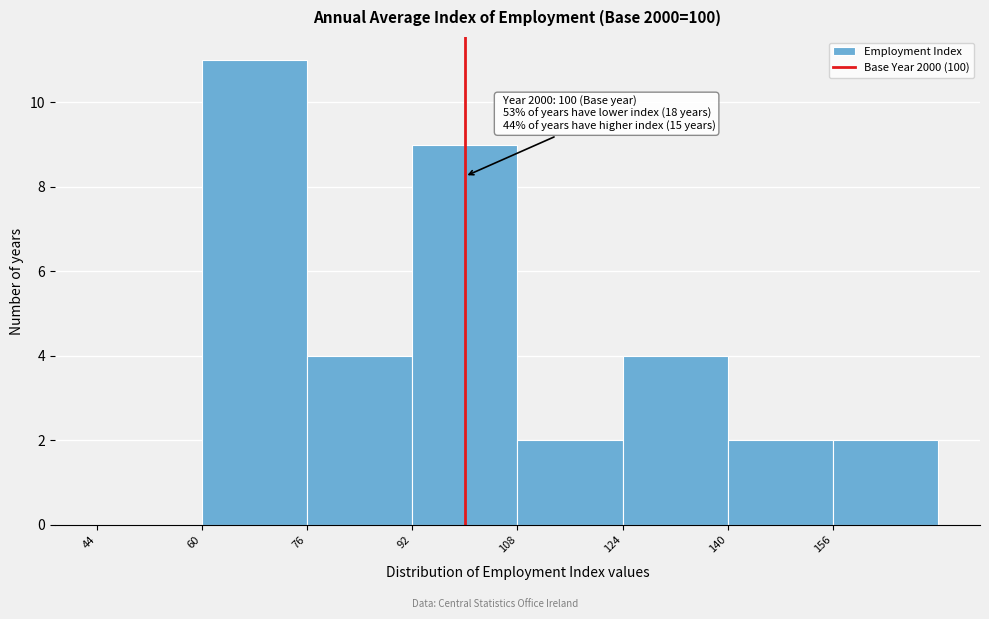

Over which range of the x-axis is the bar tallest?

60 to 76